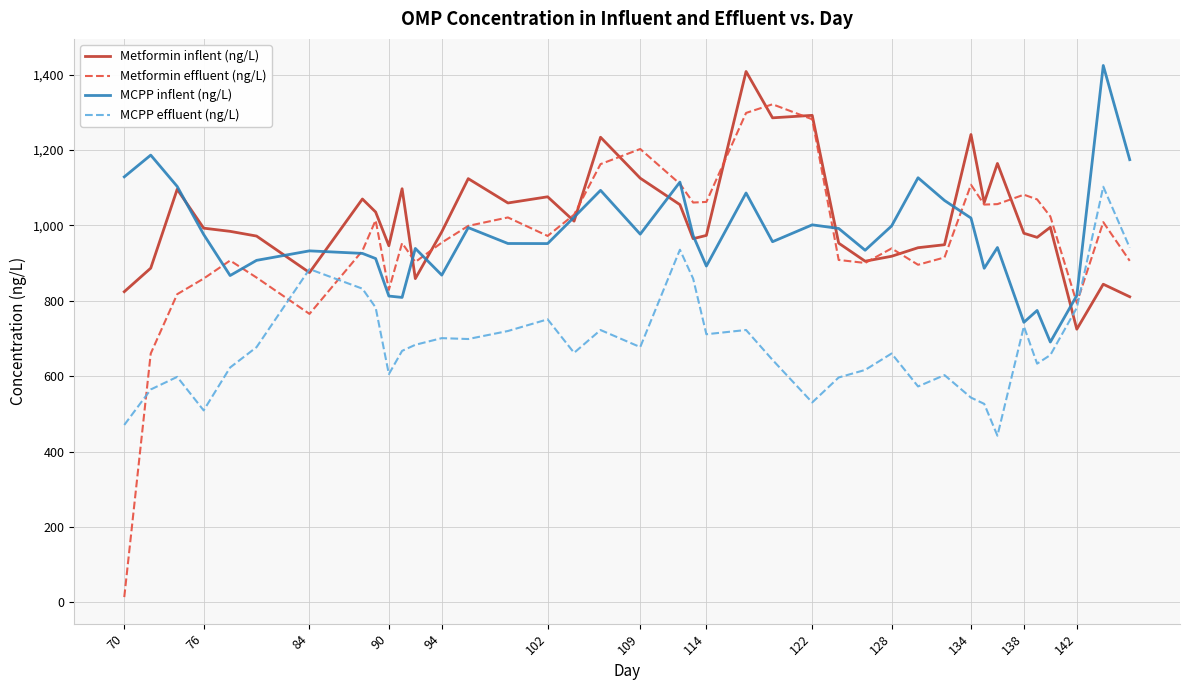

Which series has the widest spread of values?

Metformin effluent (ng/L)